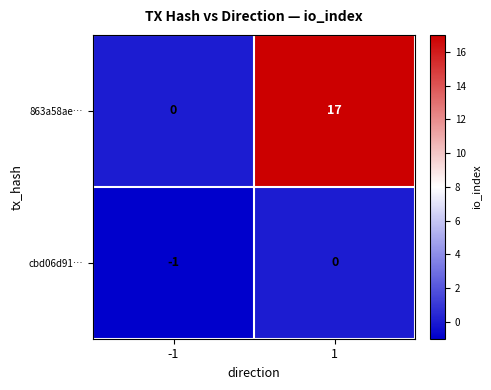

Reading right to left, list all the values displayed in this chart.

863a58ae…: 17	0
cbd06d91…: 0	-1